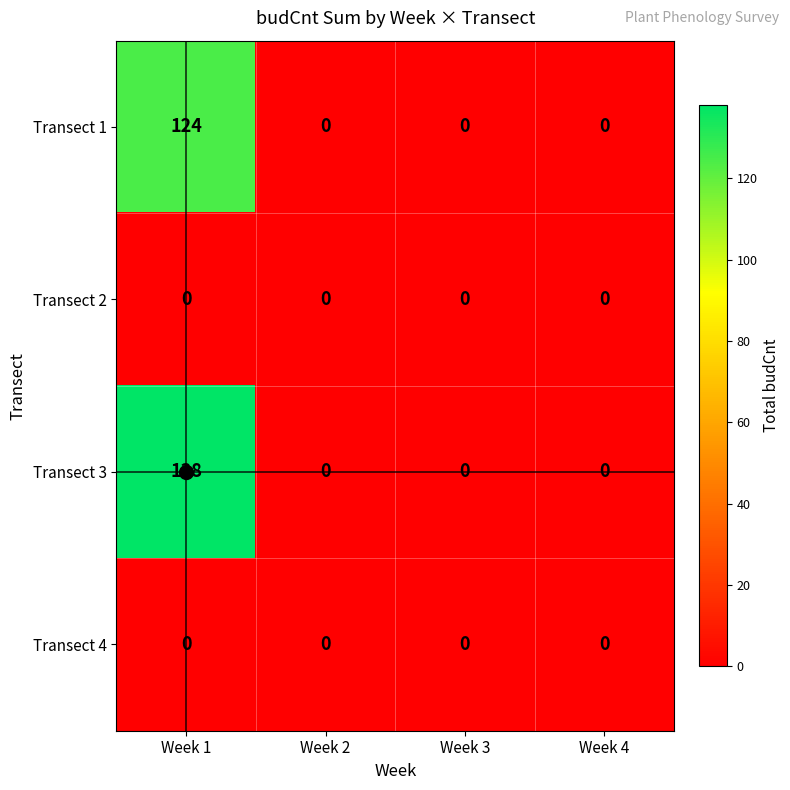

Which label corresponds to the largest value in the chart?

Week 1